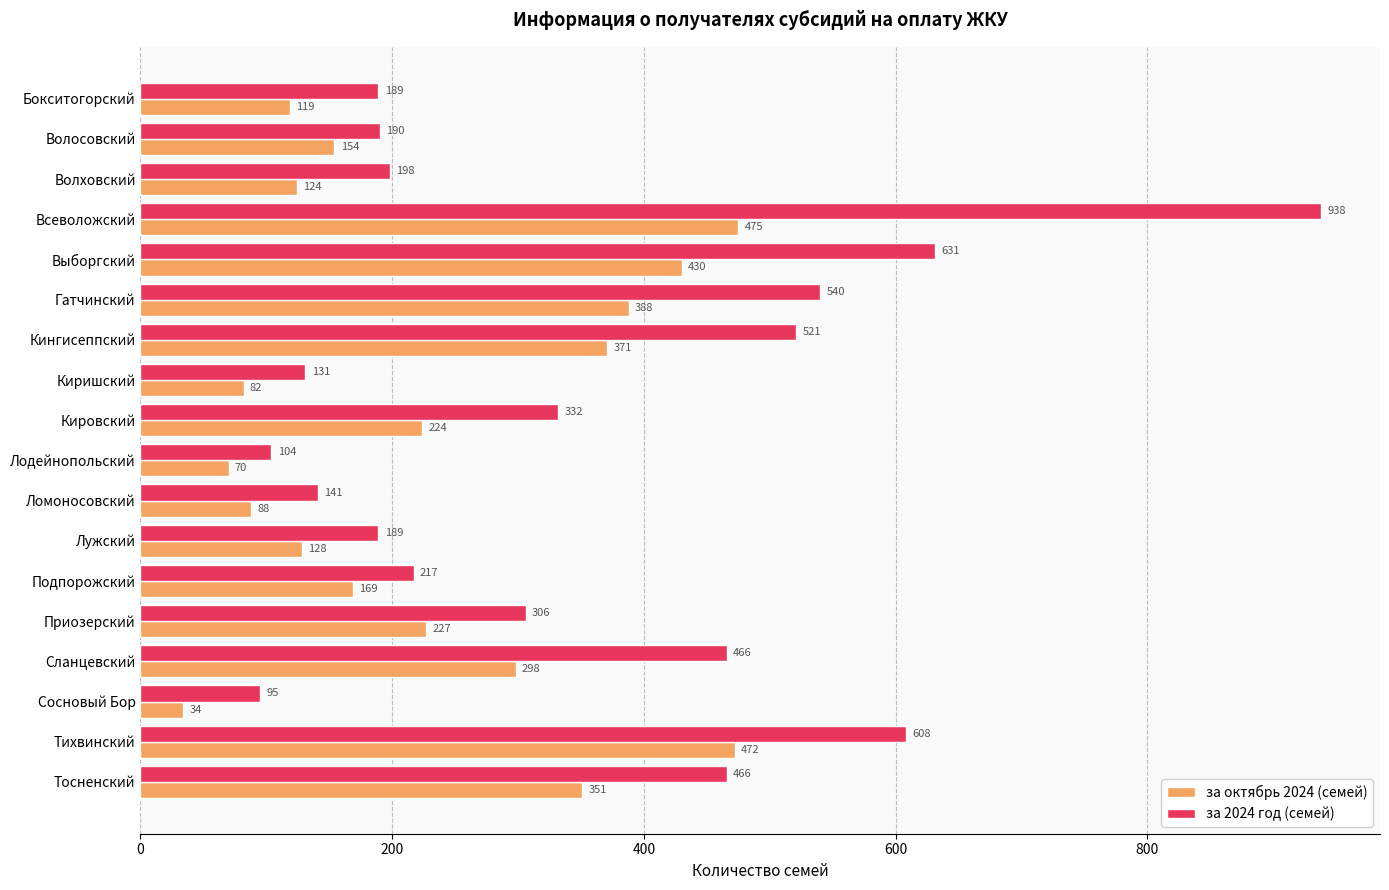

What is the difference between the second highest and minimum values in the за 2024 год (семей) series?

536